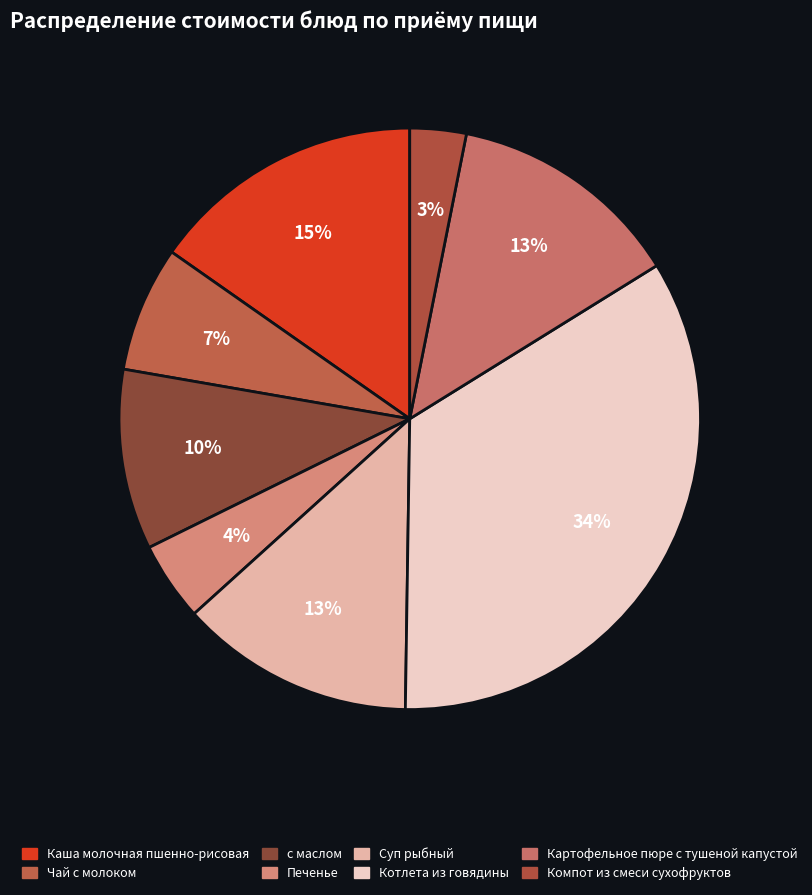

Combined, do Суп рыбный and Чай с молоком account for over 50%?

No